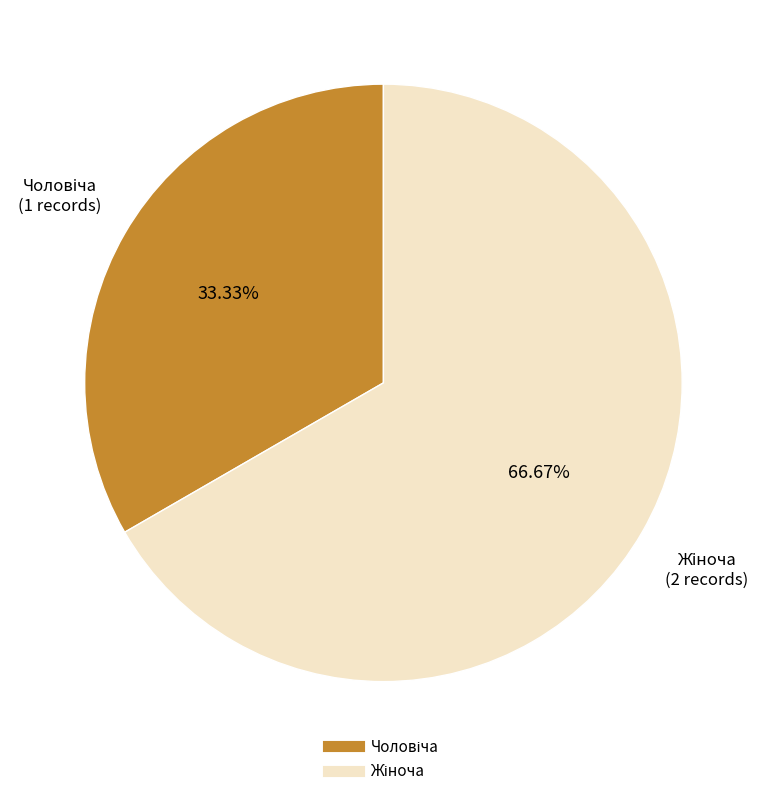

Does any single category account for the majority?

Yes